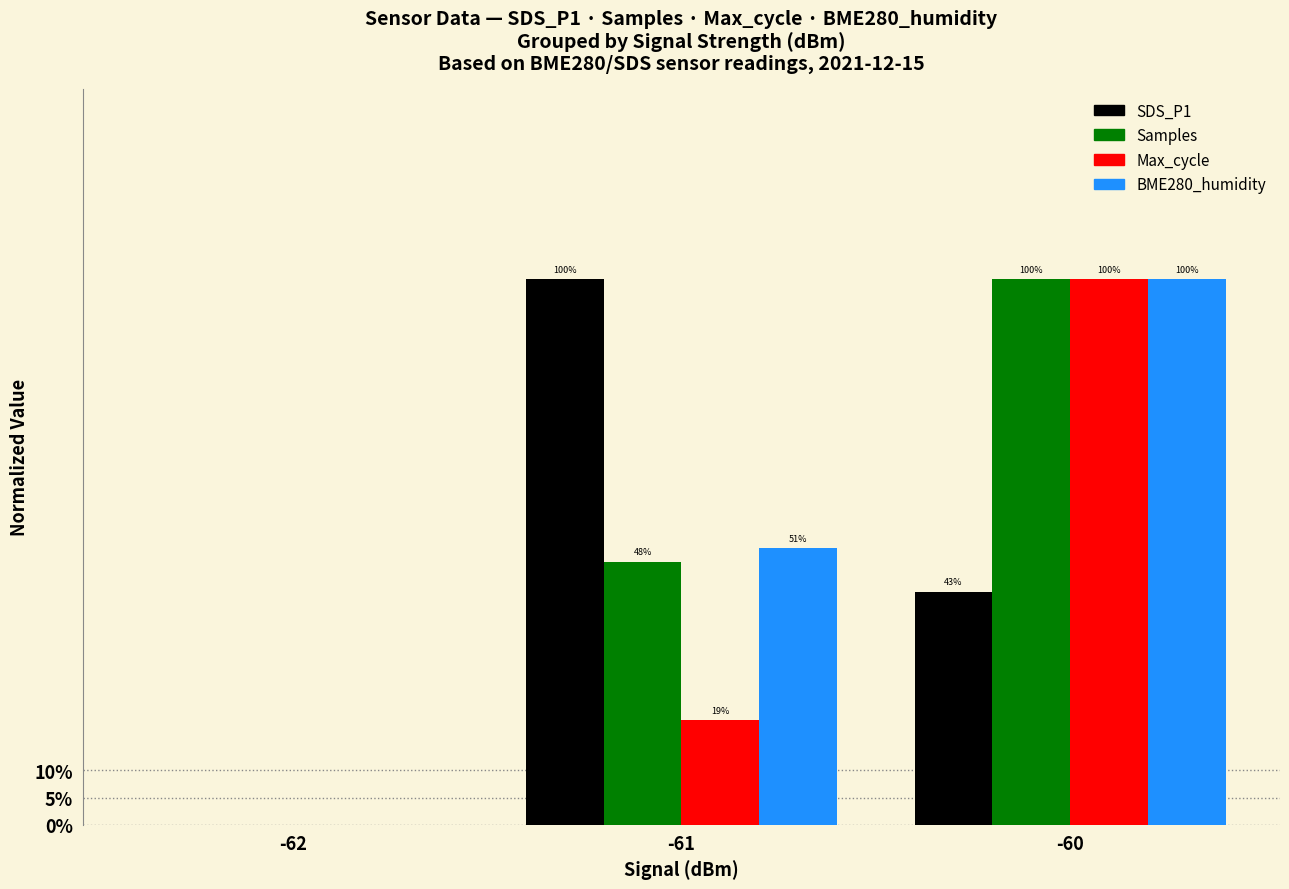

Reading right to left, extract all data points from this chart.

SDS_P1: -60=0.4	-61=1.0	-62=0.0
Samples: -60=1.0	-61=0.5	-62=0.0
Max_cycle: -60=1.0	-61=0.2	-62=0.0
BME280_humidity: -60=1.0	-61=0.5	-62=0.0